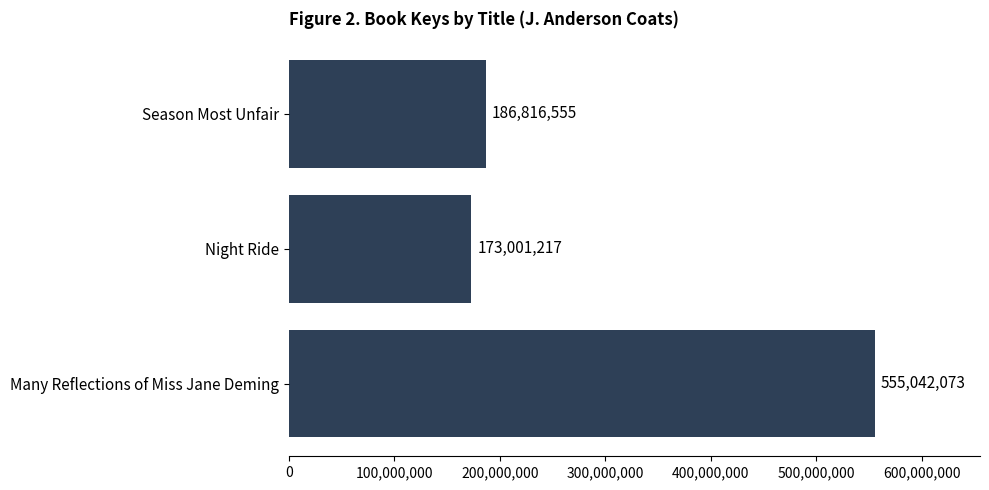

Reading top to bottom, list all the values displayed in this chart.

186816555	173001217	555042073